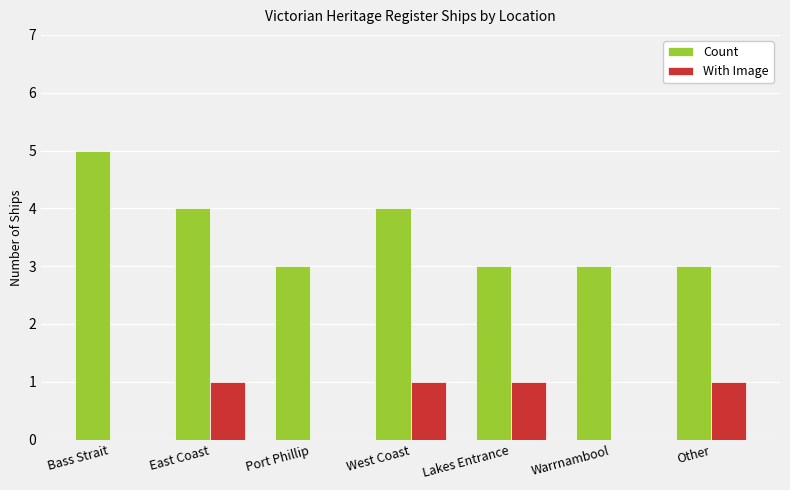

Which series has the largest total across all categories?

Count